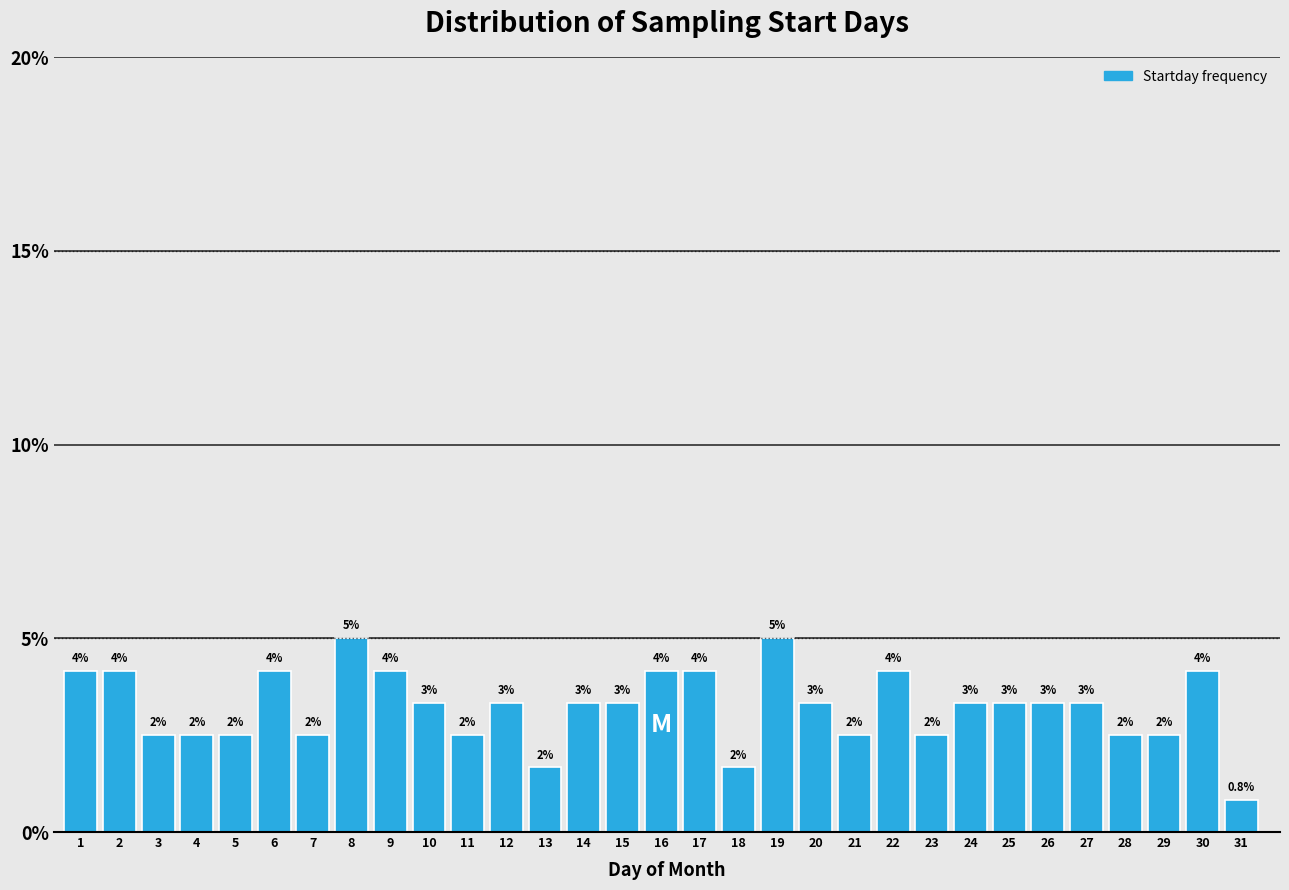

How many bars are there in total?

31